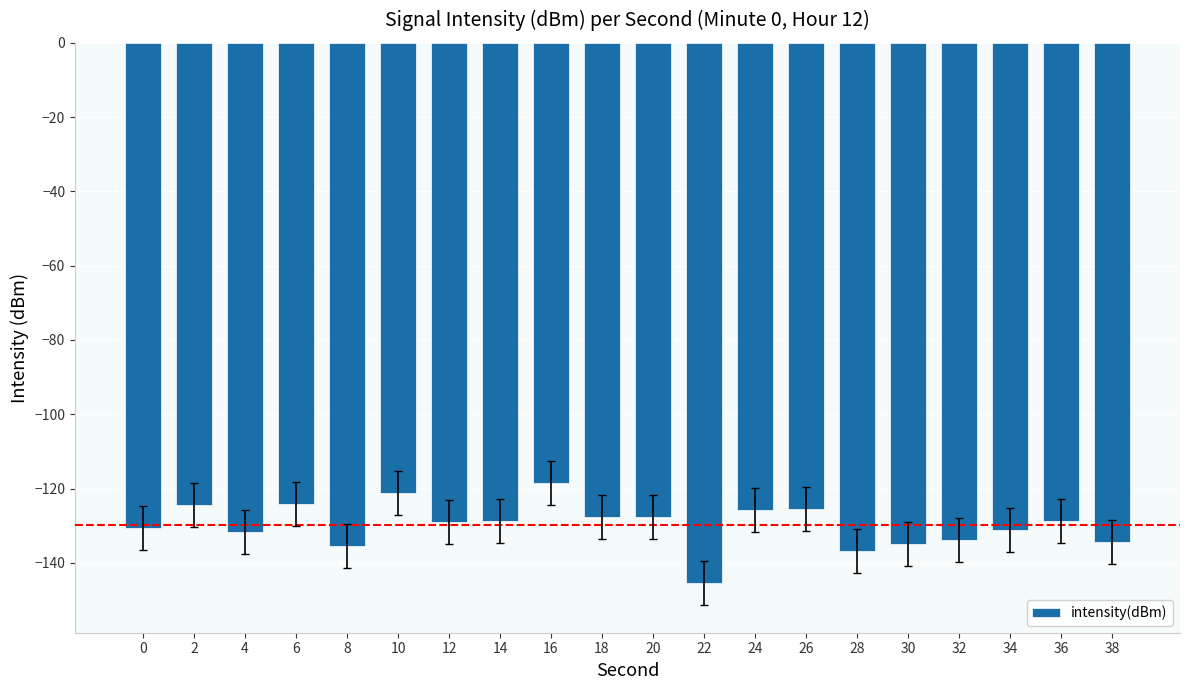

What is the change in value from 6 to 14?

-4.7